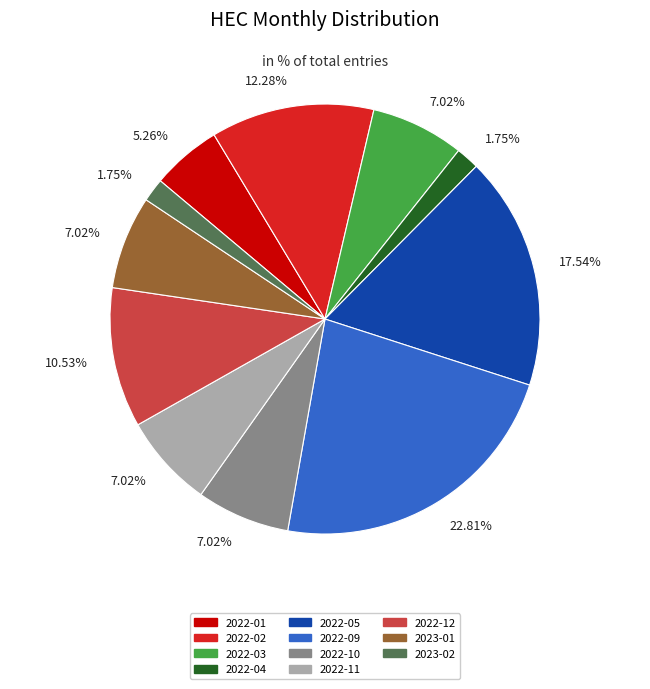

To the nearest percent, what is the average slice percentage?

9%